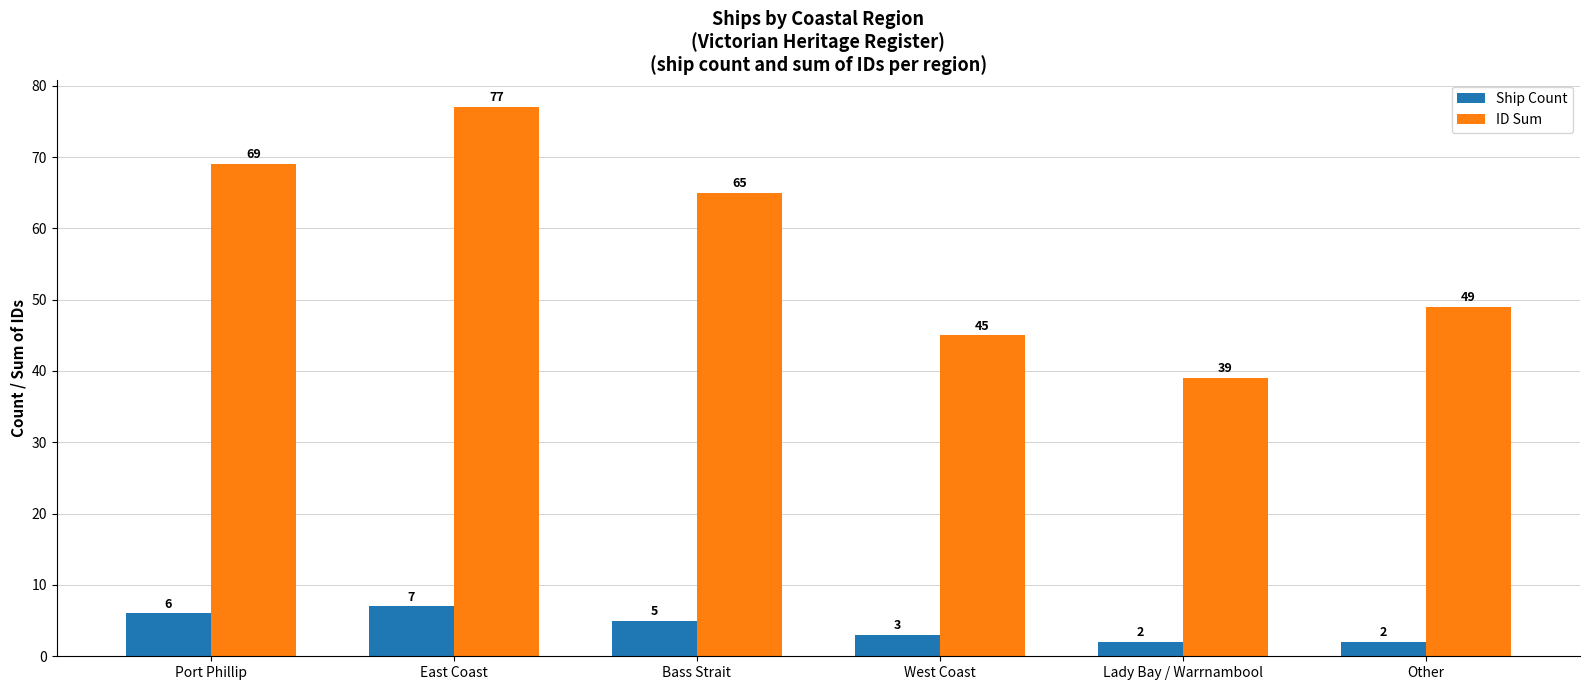

Which series has the largest total across all categories?

ID Sum